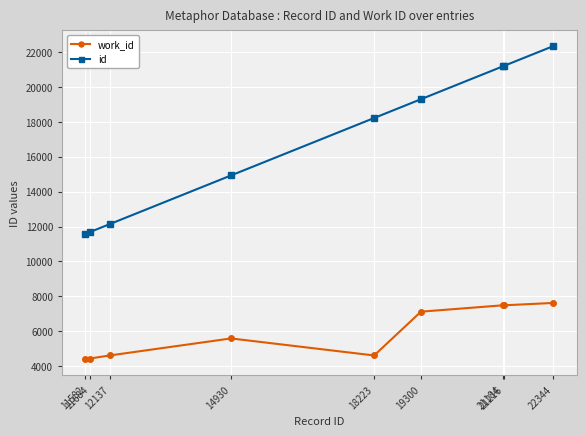

What is the difference between the maximum and minimum values in the id series?

10762